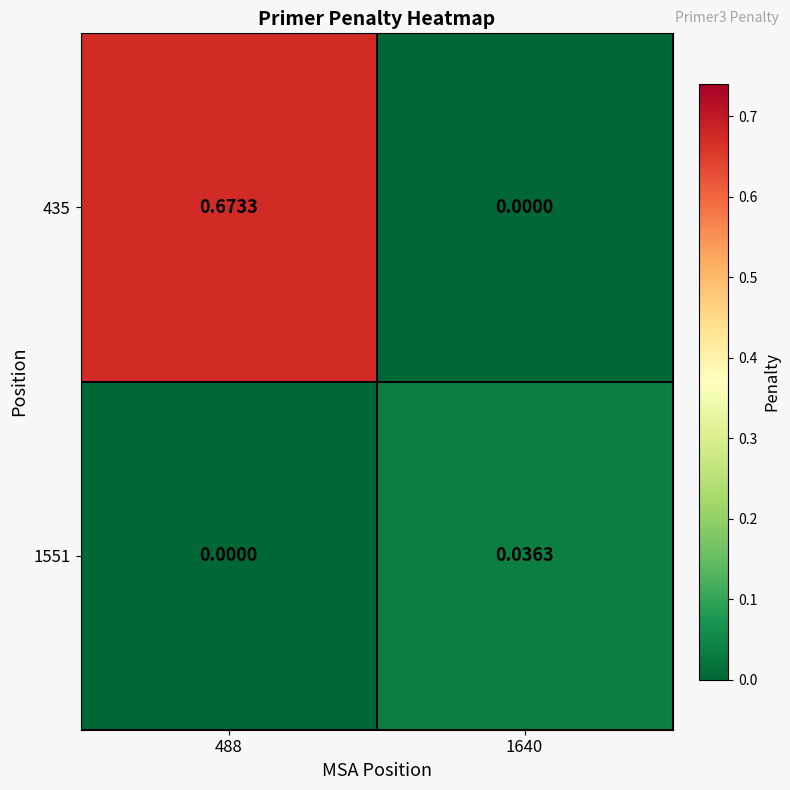

Which category has the highest value across all series?

488